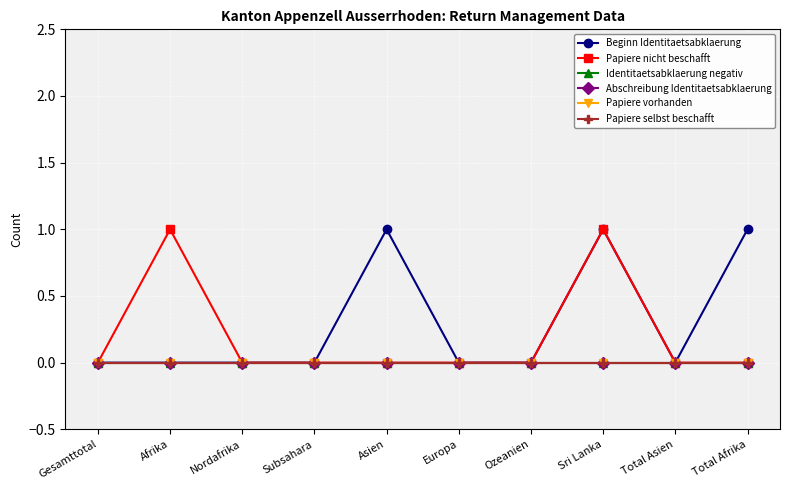

Is this an area chart (filled region under the line)?

No